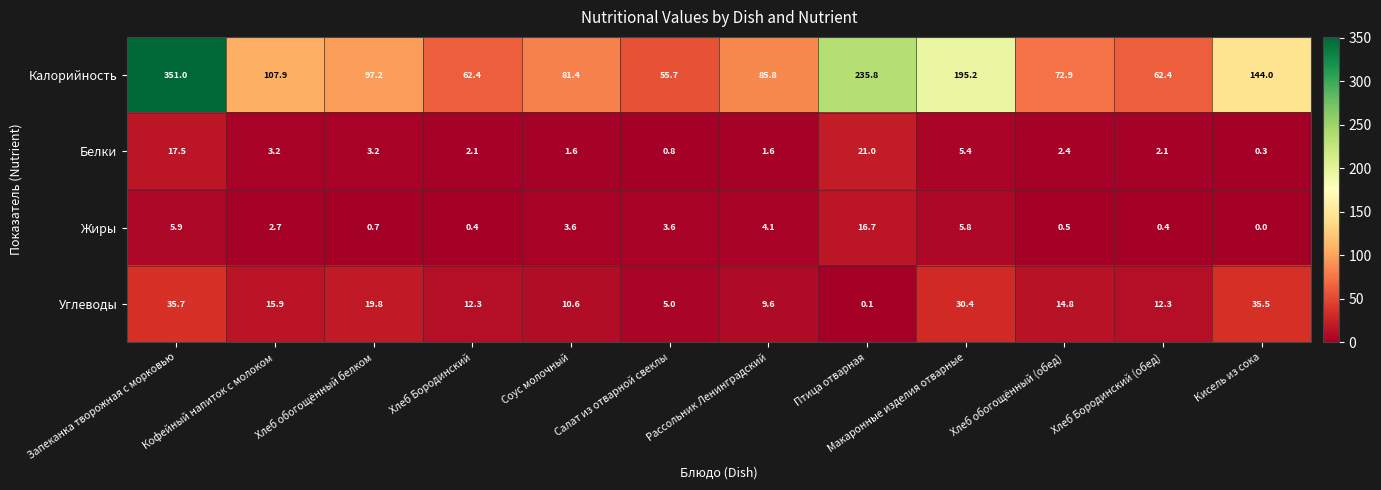

What is the spread (max minus min) of values at Птица отварная?

235.7